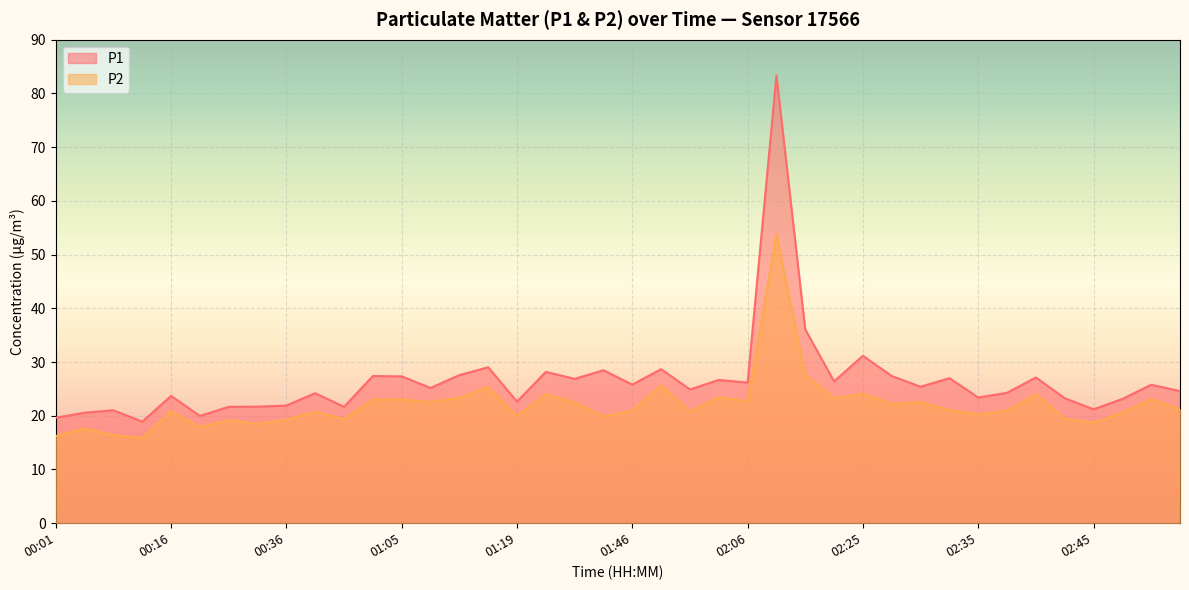

What is the total value across all series at 02:22?

49.7